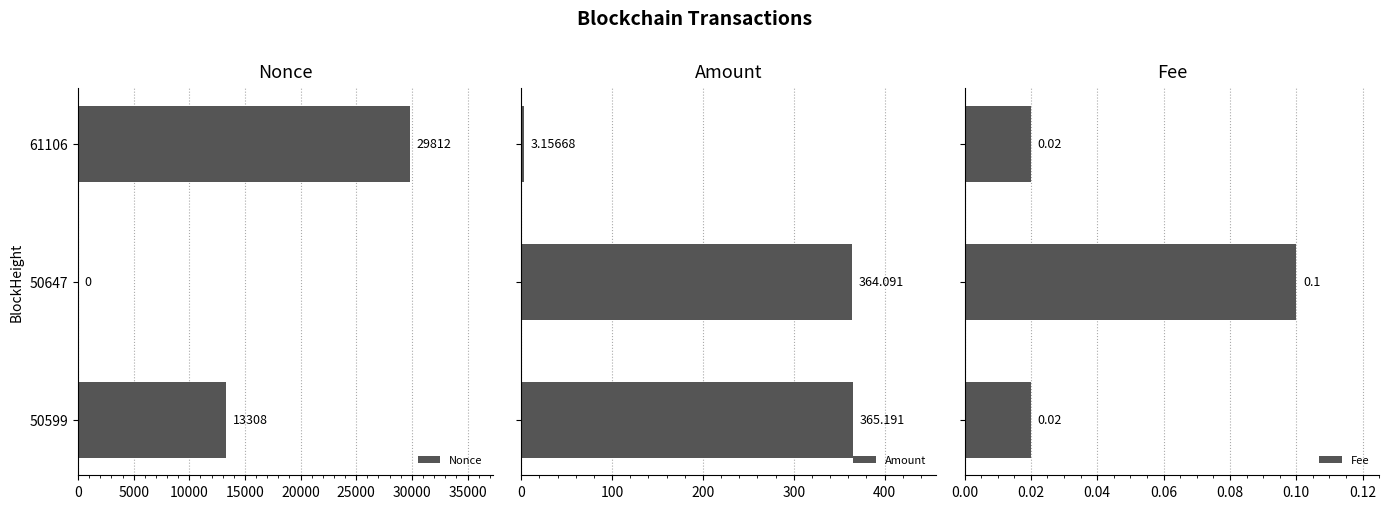

How many Nonce values are between 0 and 29812?

3